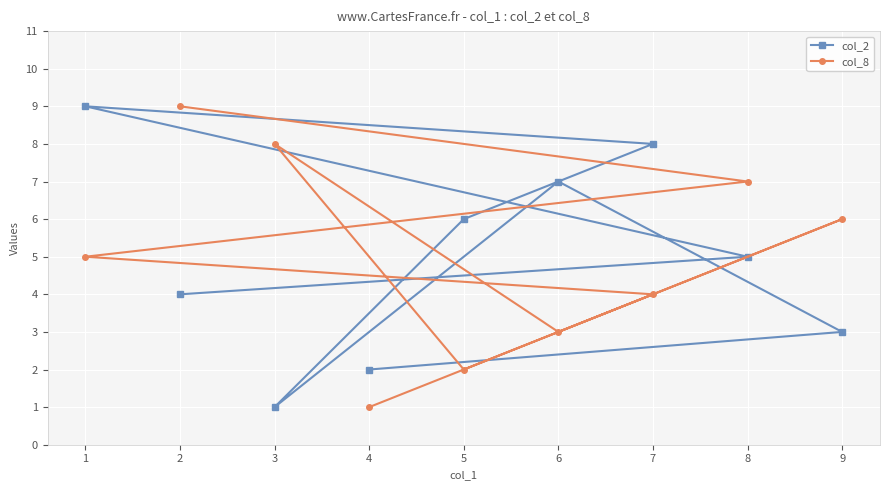

Reading left to right, transcribe all the data shown in this chart.

col_2: 1=9	2=4	3=1	4=2	5=6	6=7	7=8	8=5	9=3
col_8: 1=5	2=9	3=8	4=1	5=2	6=3	7=4	8=7	9=6